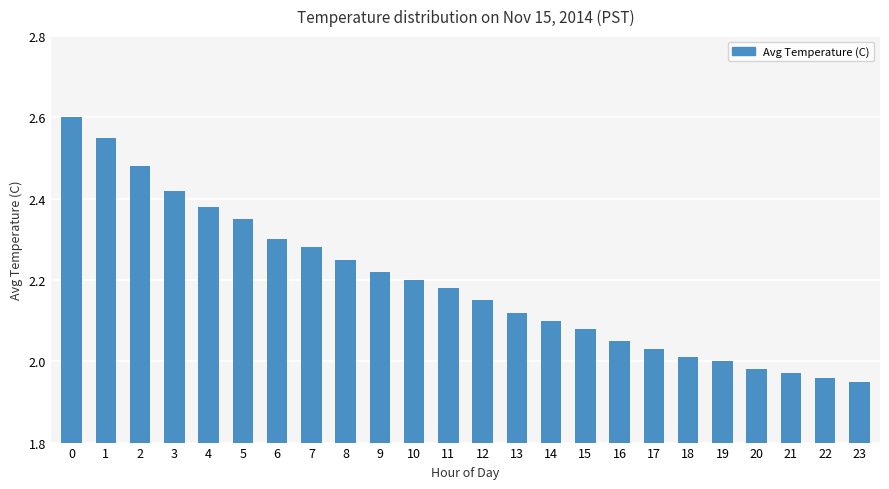

Rank the categories by value from lowest to highest.

23, 22, 21, 20, 19, 18, 17, 16, 15, 14, 13, 12, 11, 10, 9, 8, 7, 6, 5, 4, 3, 2, 1, 0